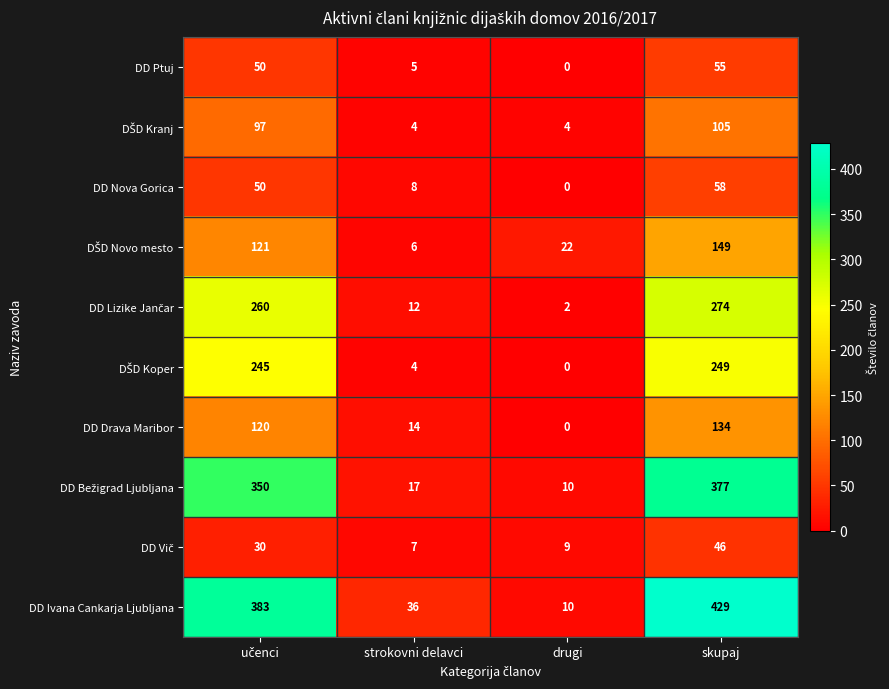

At which label is DD Ptuj closest to 27?

strokovni delavci